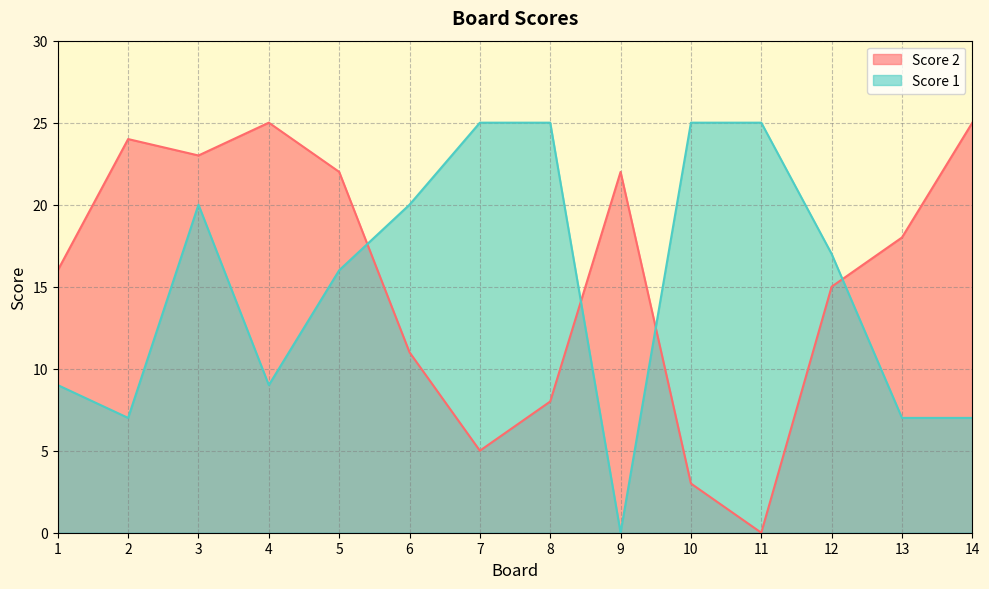

What is the total value across all series at 2?

31